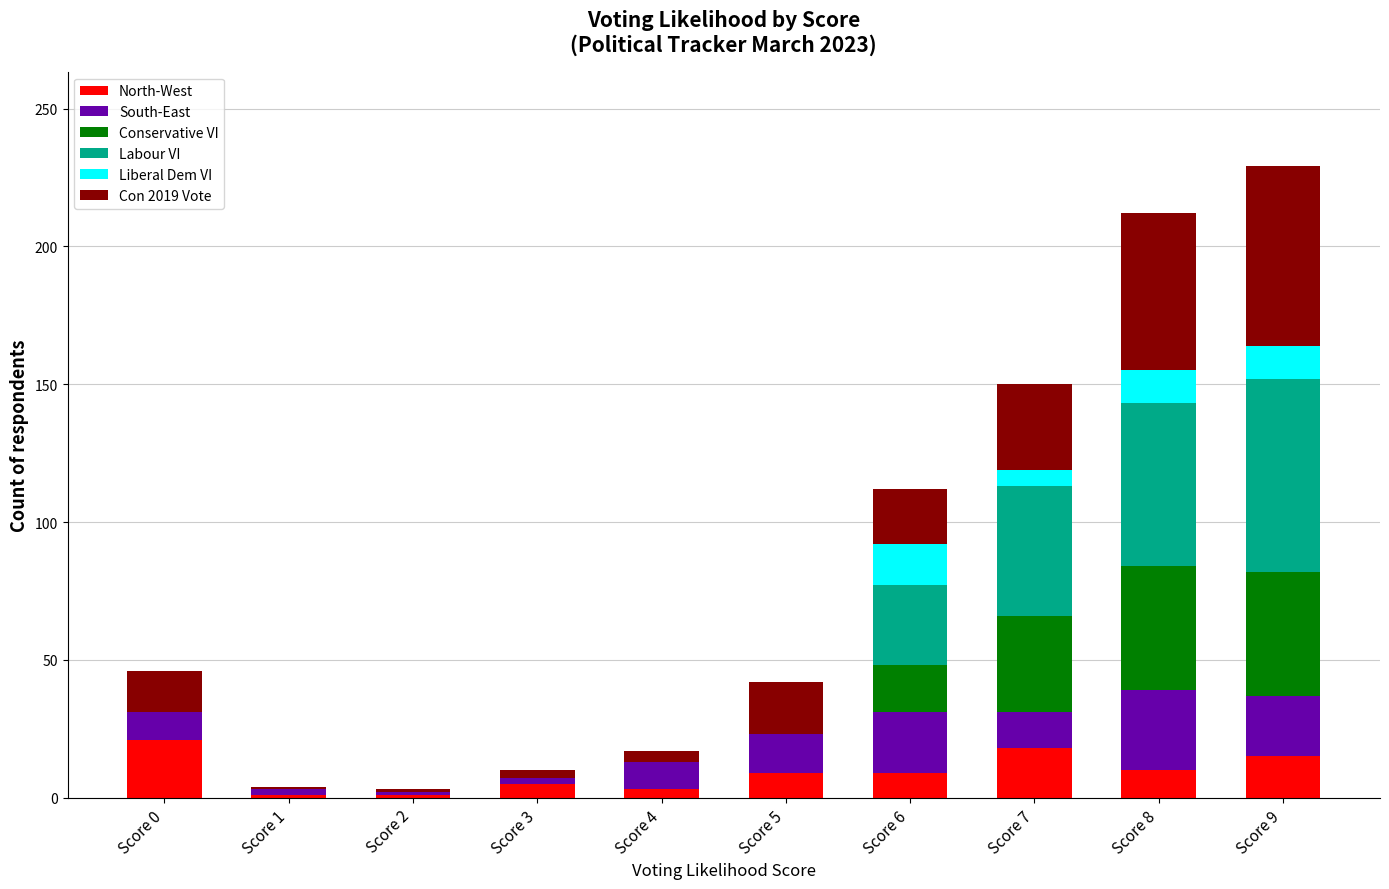

Is it true that Labour VI equals 22 at Score 8?

False